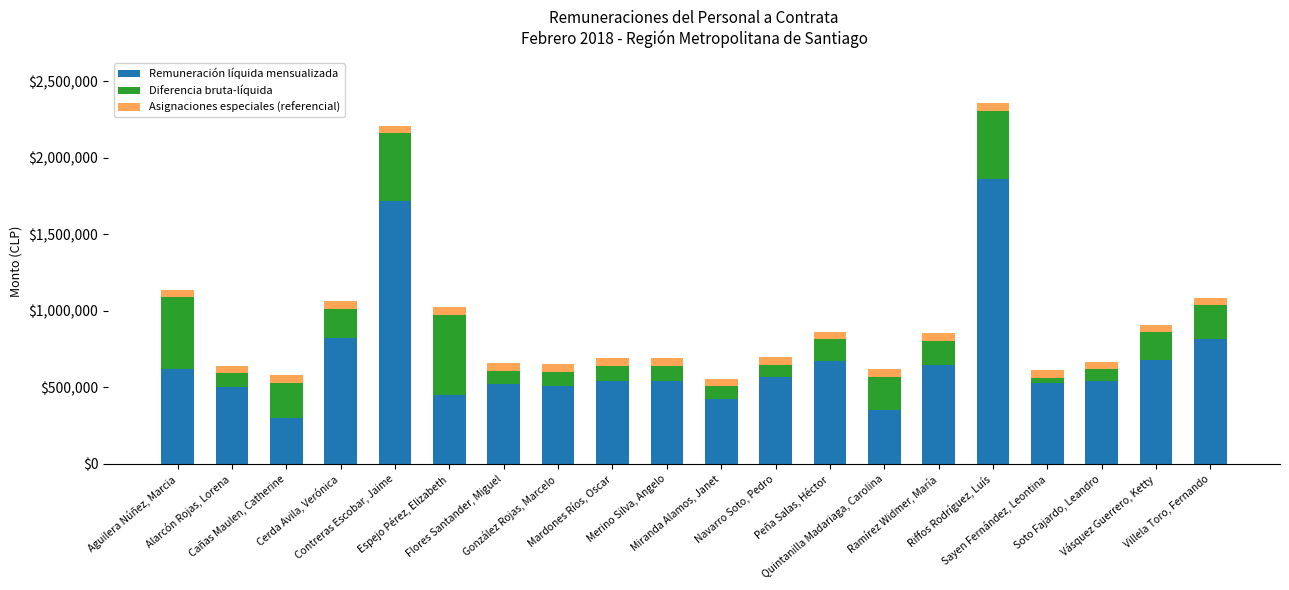

Count the number of categories in the chart.

20